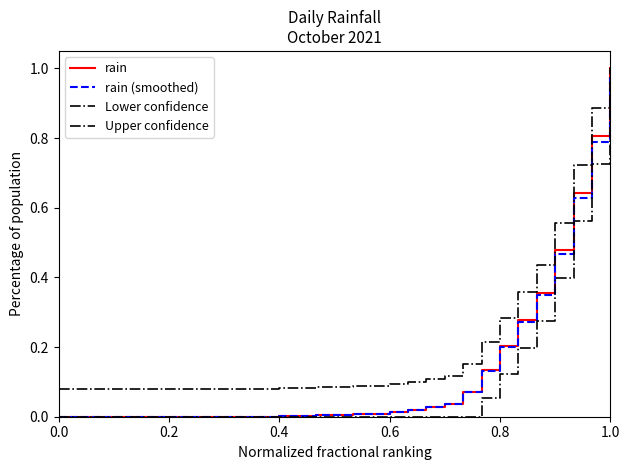

How many lines are shown in the chart?

4